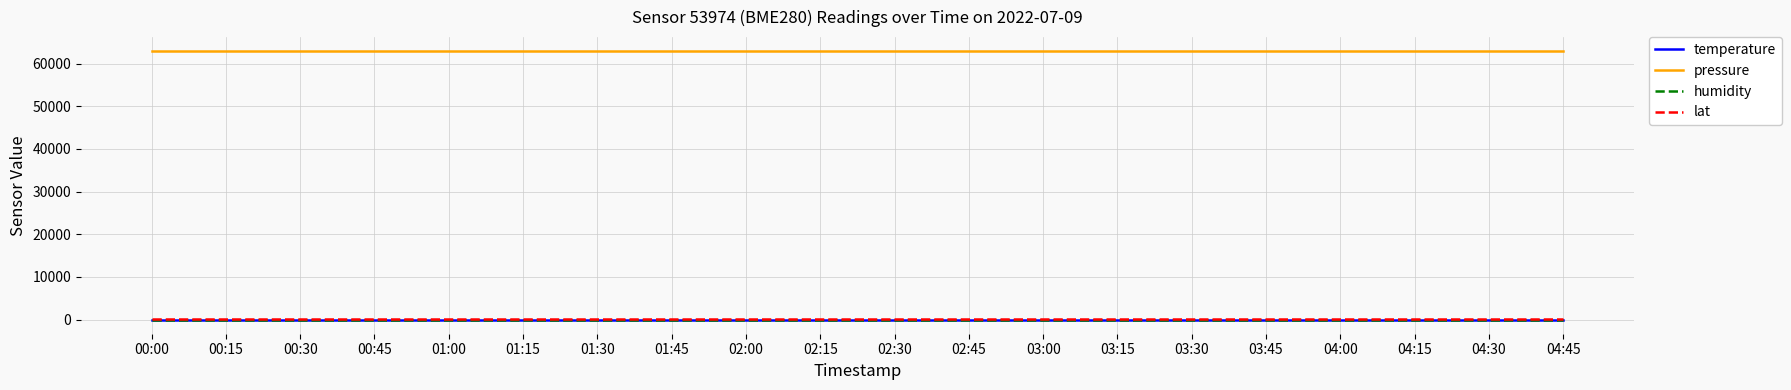

True or false: pressure and lat intersect in this chart.

False